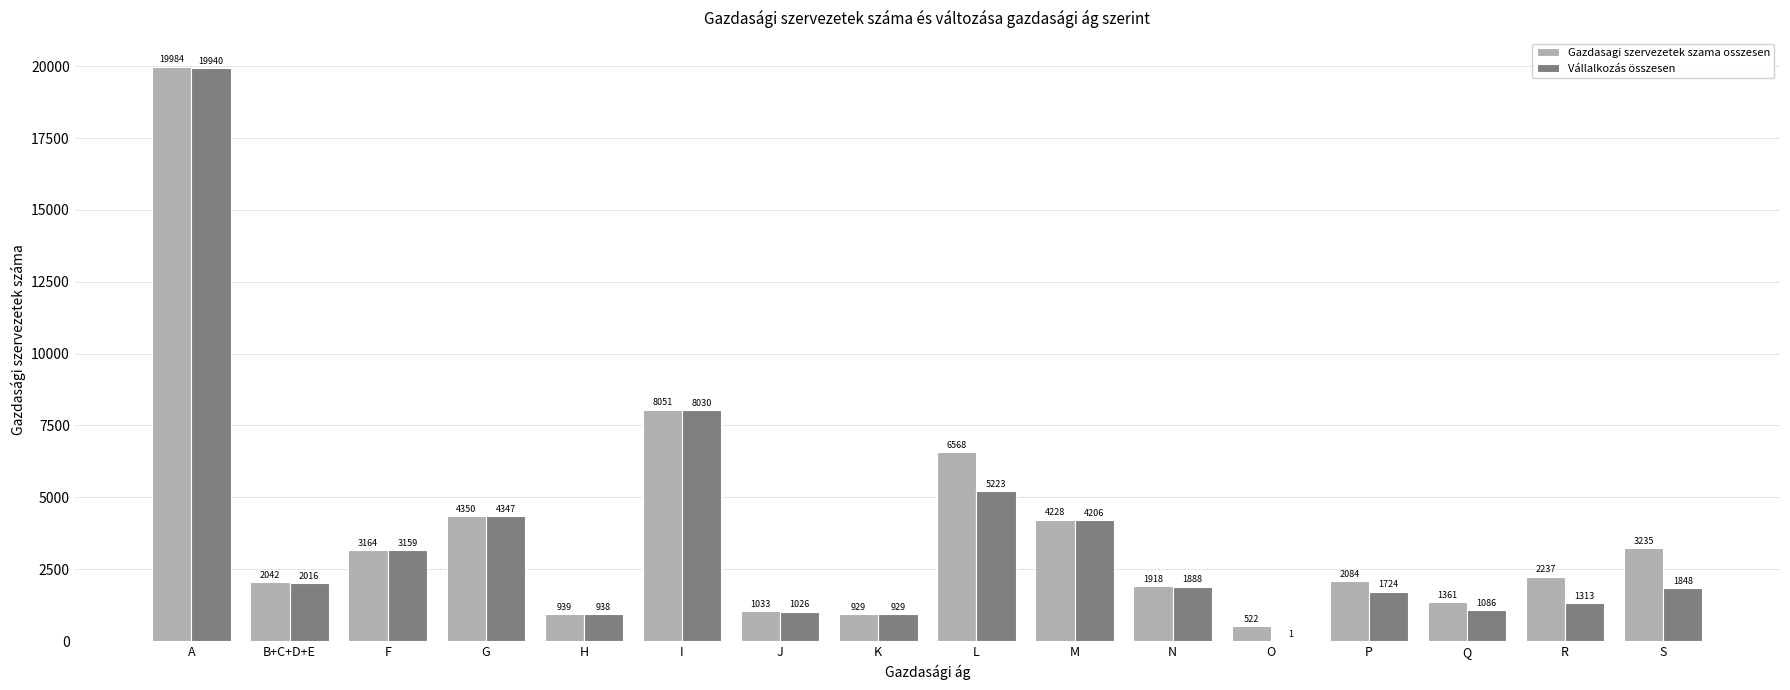

What is the greatest value displayed?

19984